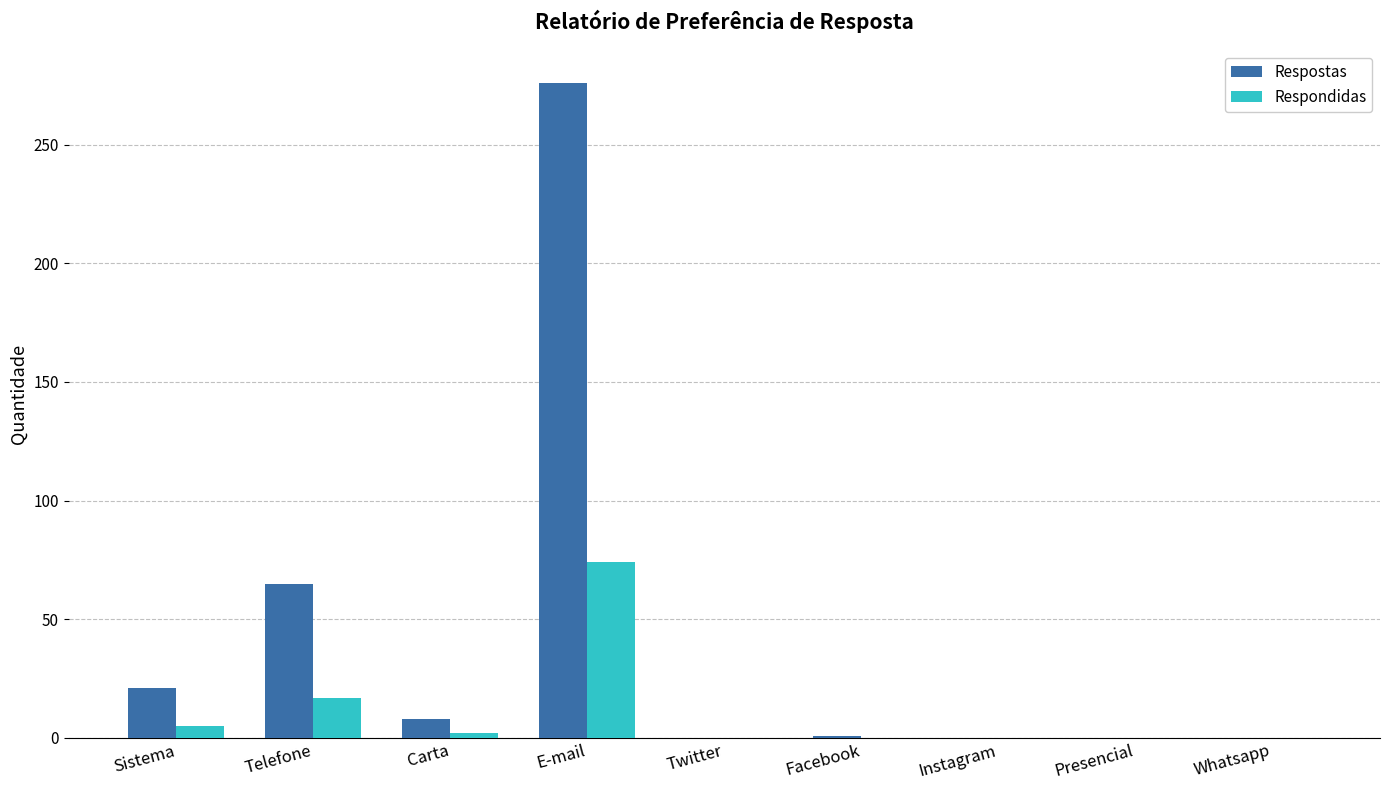

What are all the series names shown in the legend?

Respostas, Respondidas